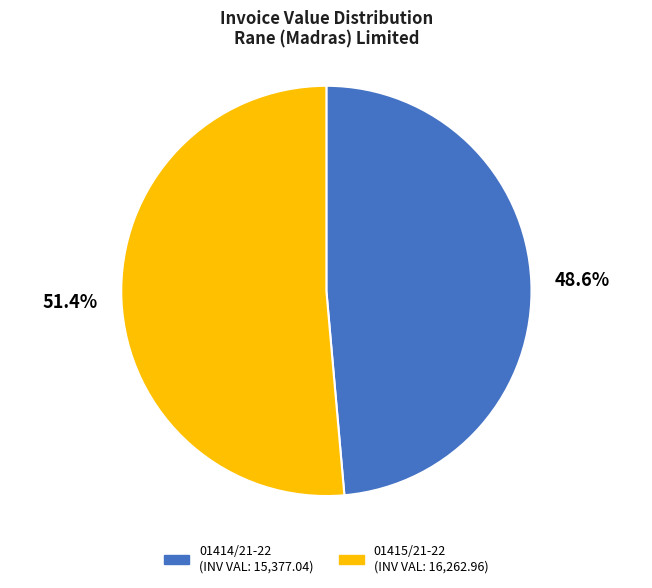

Does 01415/21-22 account for over 50% of the chart?

Yes